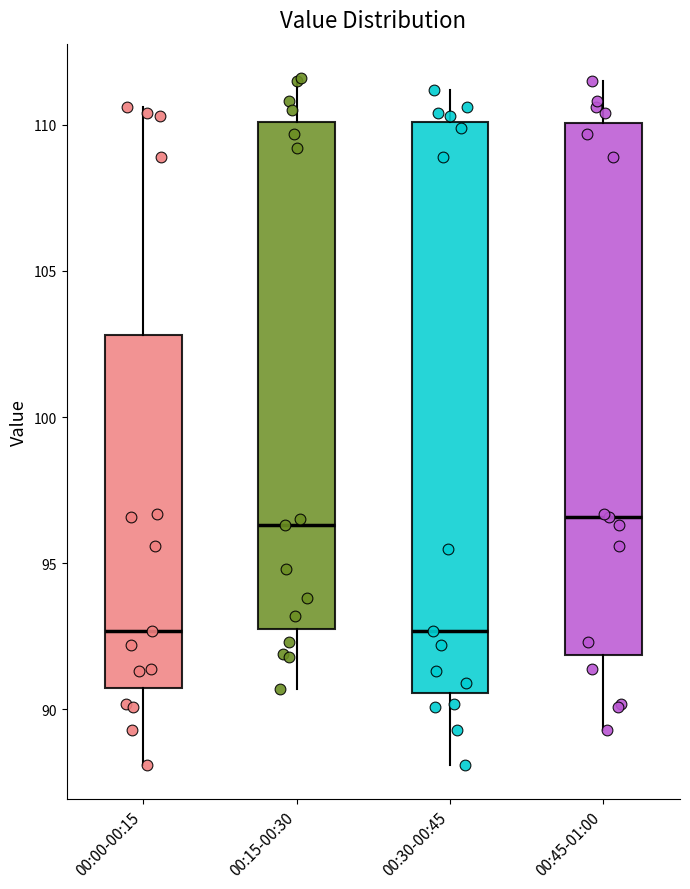

Where does the upper whisker of the box for 00:30-00:45 end on the y-axis? The values are not printed on the chart, so give them approximately, as read against the axis.

111.0